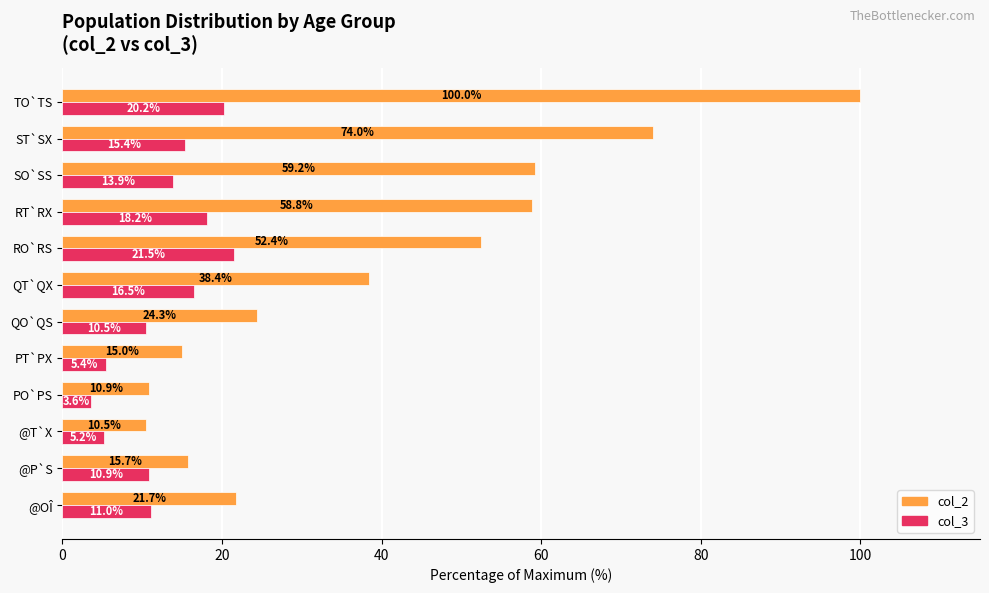

Which series has the widest spread of values?

col_2